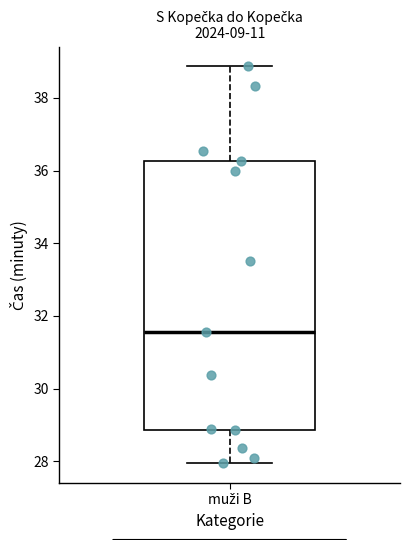

Transcribe this box plot: give where the median line is, the range the box spans, and where the two whiskers end, as read against the y-axis. The values are not printed on the chart, so give them approximately, as read against the axis.

median 31.6, box 28.8 to 36.2, whiskers 28.0 to 38.8